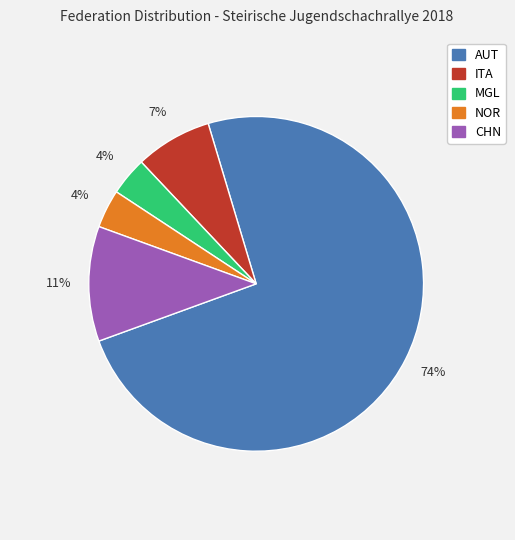

To the nearest percent, what is the difference between the AUT and ITA slice percentages?

67%